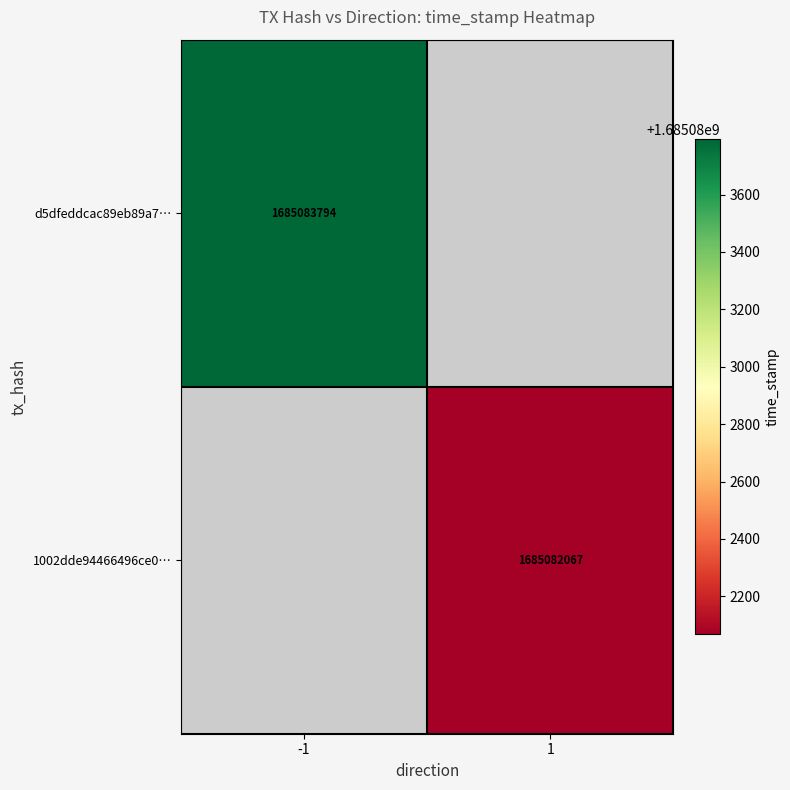

Is it true that d5dfeddcac89eb89a7… equals 2659872313.1 at -1?

False